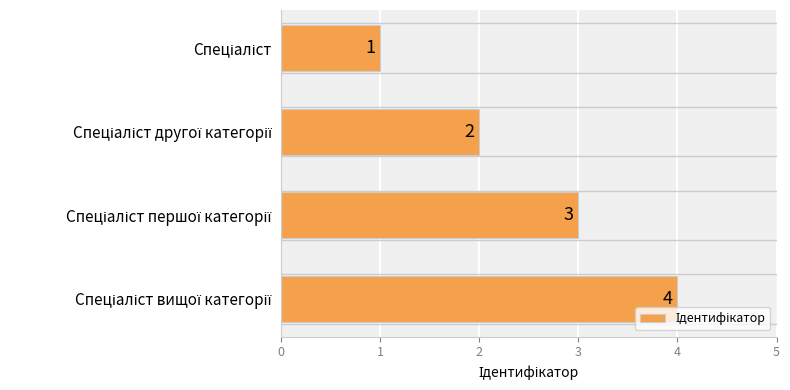

What is the sum of all values?

10